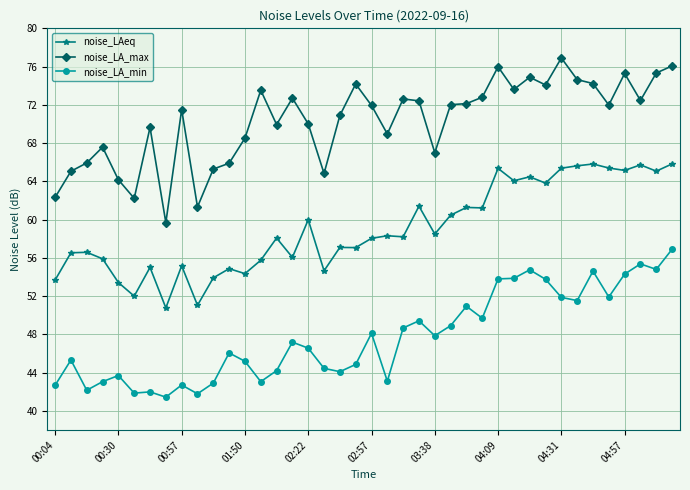

Which series has the largest total across all categories?

noise_LA_max